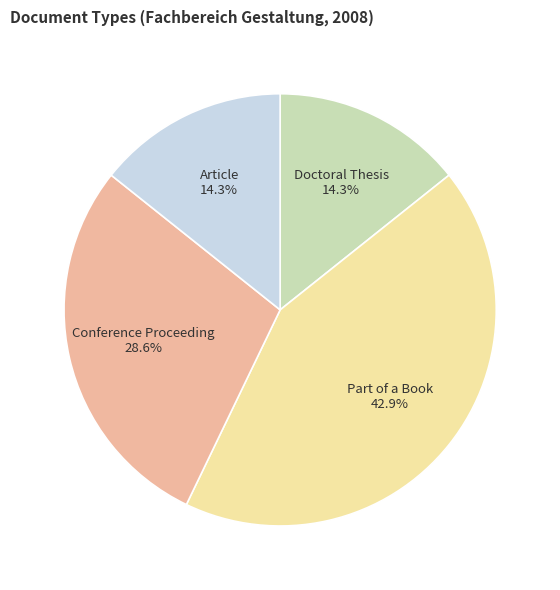

Is there a majority slice in this chart?

No